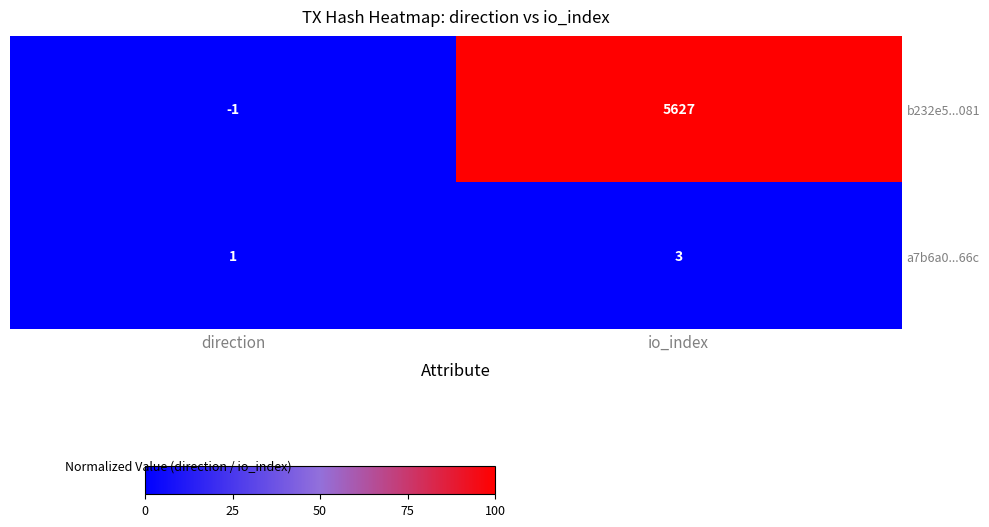

What is the spread (max minus min) of values at io_index?

5624